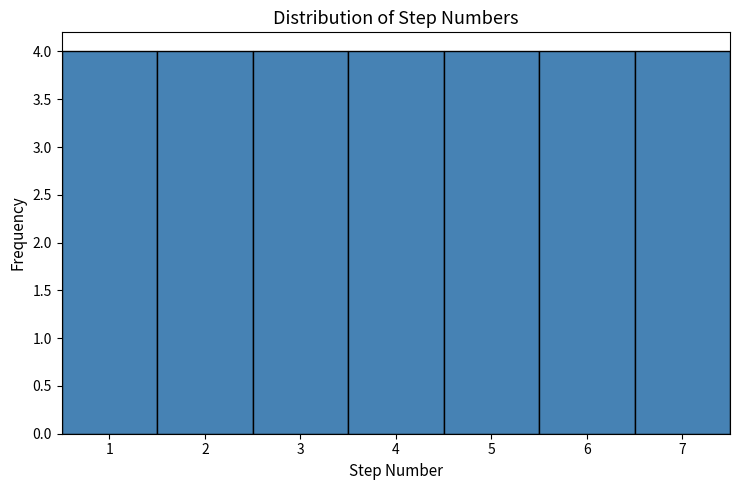

Reading left to right, transcribe this chart: for each bar, give the range it covers on the x-axis and its height. The values are not printed on the chart, so give them approximately, as read against the axis.

0.5 to 1.5: 4
1.5 to 2.5: 4
2.5 to 3.5: 4
3.5 to 4.5: 4
4.5 to 5.5: 4
5.5 to 6.5: 4
6.5 to 7.5: 4